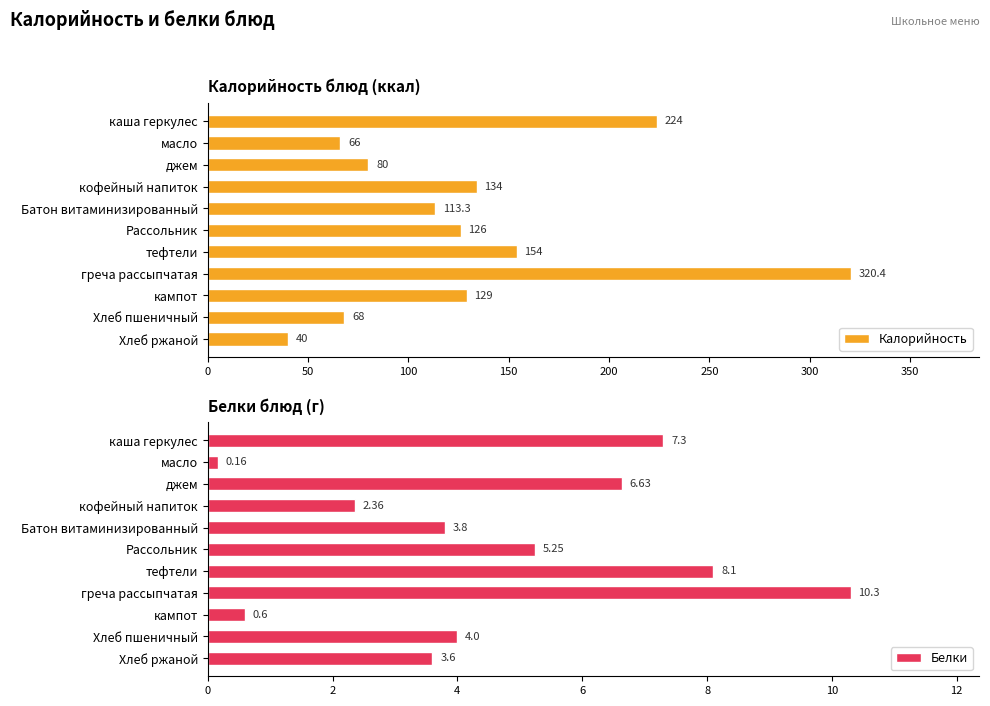

What is the difference between the maximum and minimum values in the Белки series?

10.1